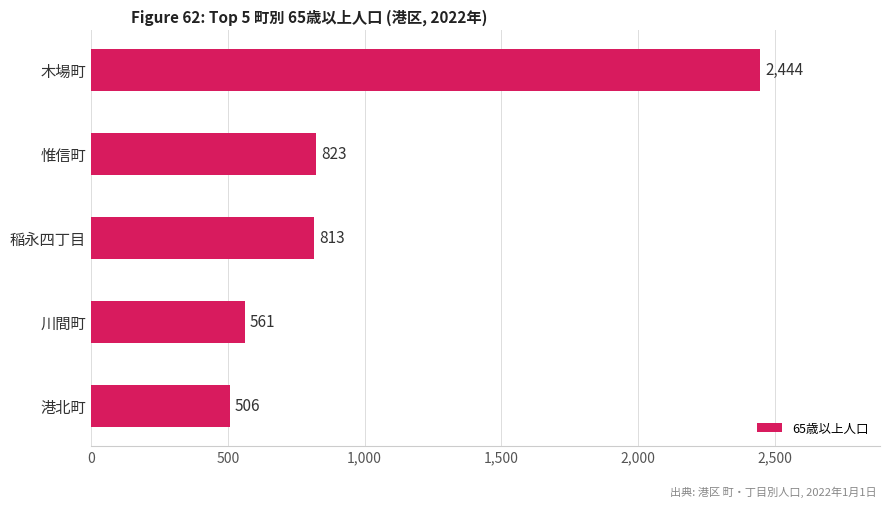

What is the sum of all values?

5147